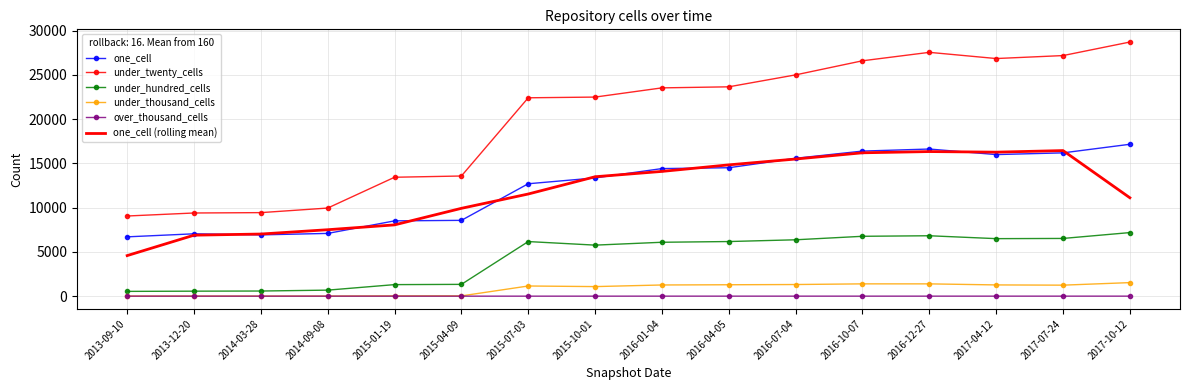

What is the difference between the one_cell values at 2014-09-08 and 2015-01-19?

1418.0